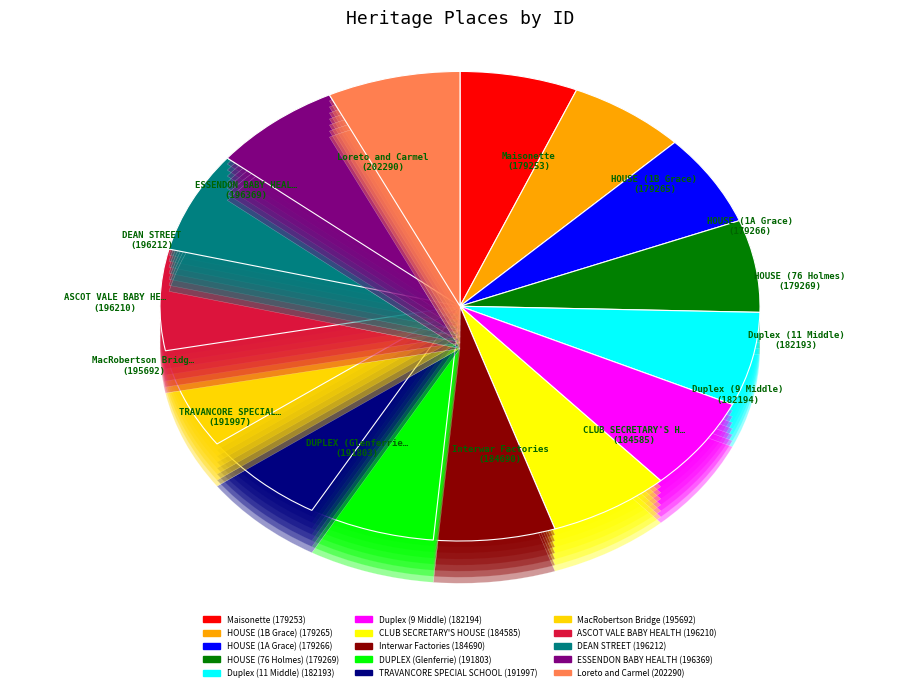

What is the ratio of the value at MacRobertson Bridge to the value at DEAN STREET?

1.0